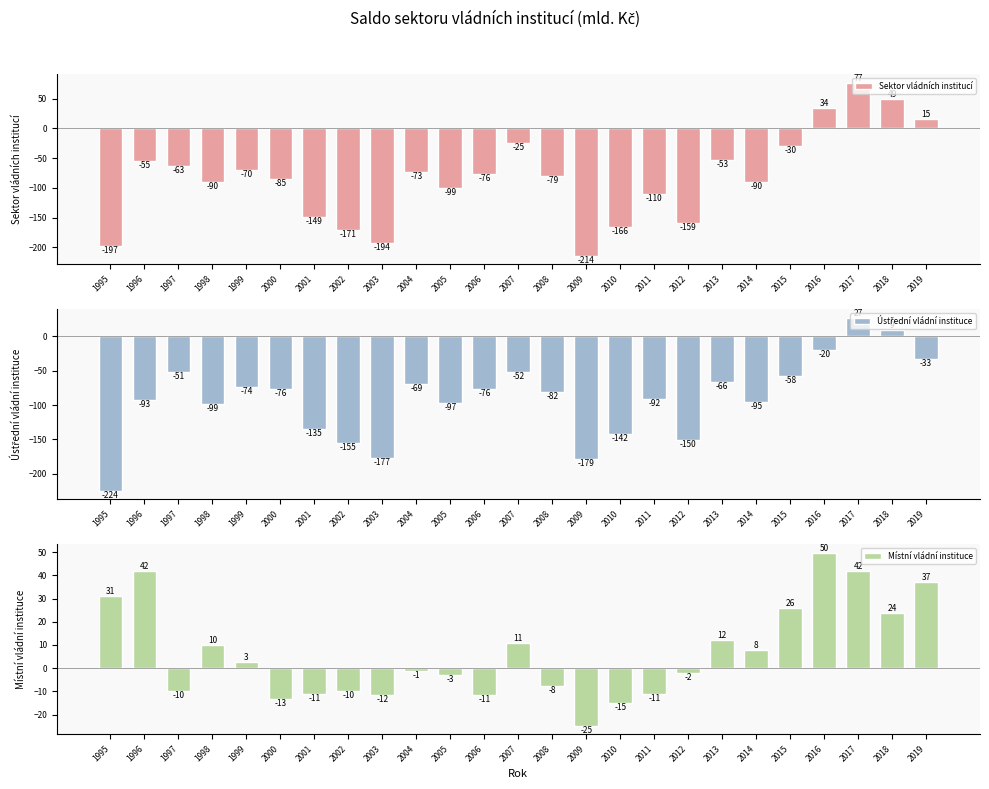

What is the difference between the Místní vládní instituce values at 2002 and 2006?

1.4